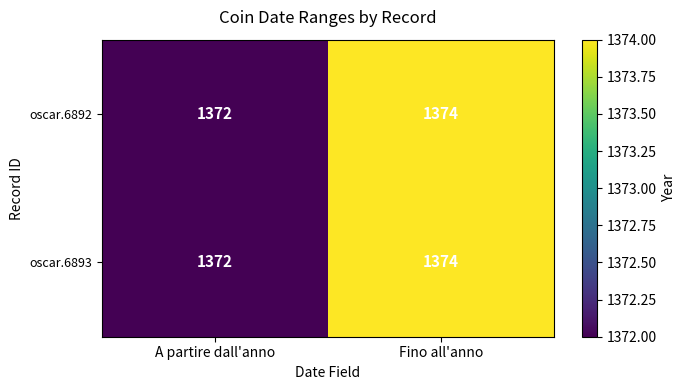

The value of oscar.6892 at A partire dall'anno is 803. True or false?

False